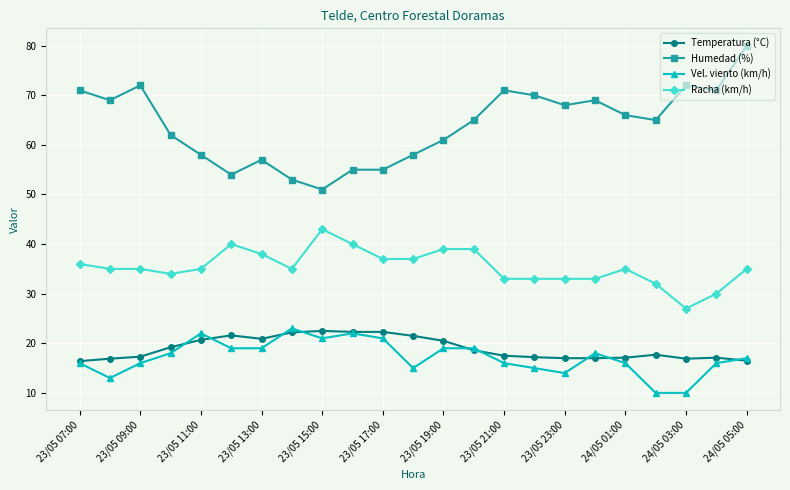

True or false: Vel. viento (km/h) and Humedad (%) intersect in this chart.

False